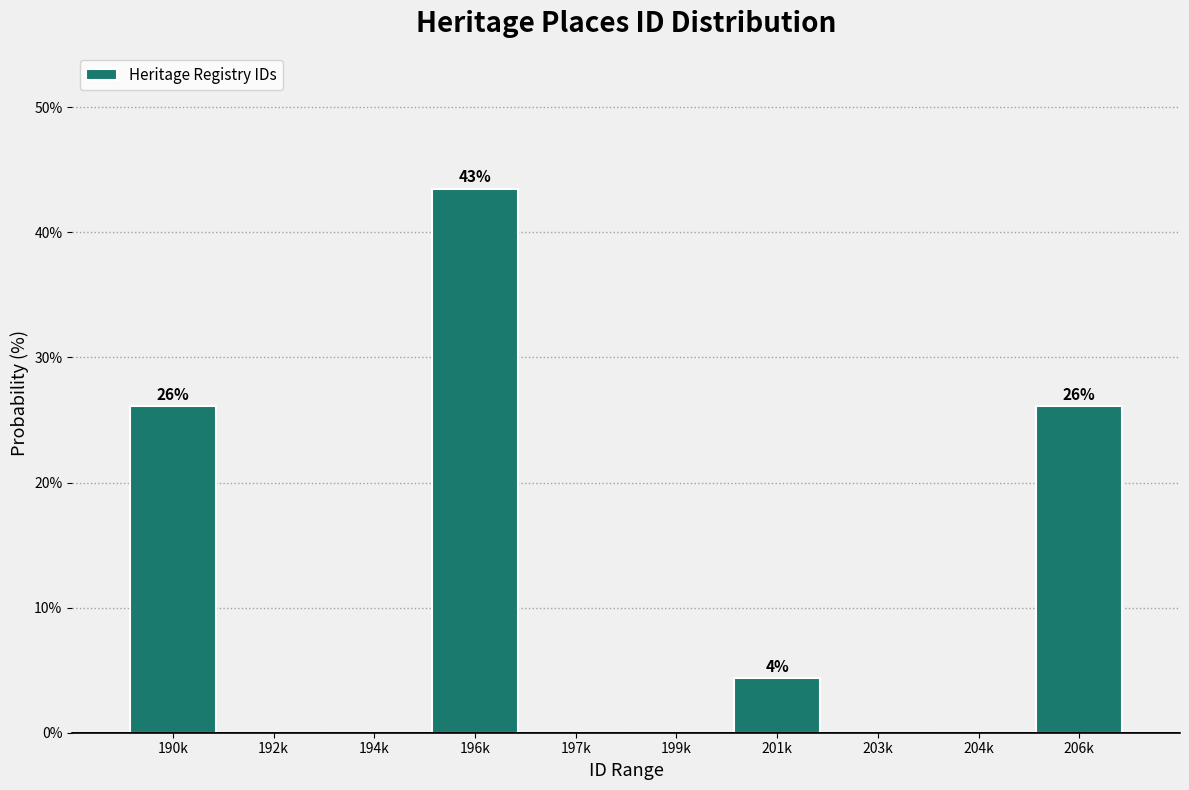

Reading right to left, extract all data points from this chart.

206k=26.1	204k=0.0	203k=0.0	201k=4.3	199k=0.0	197k=0.0	196k=43.5	194k=0.0	192k=0.0	190k=26.1